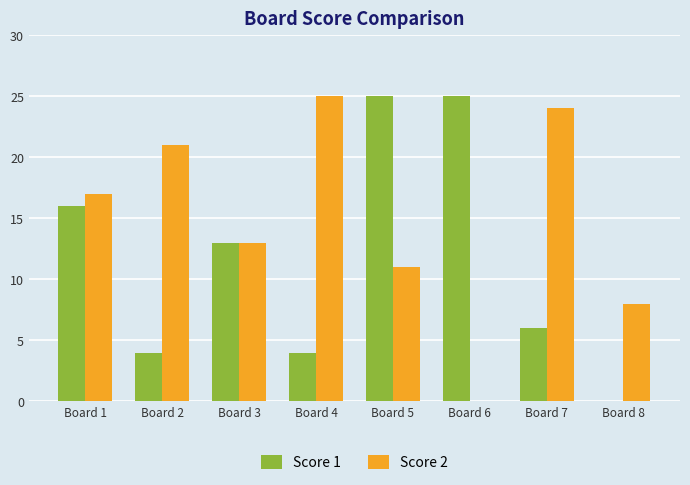

Reading left to right, what are all the values shown in this chart?

Score 1: 16	4	13	4	25	25	6	0
Score 2: 17	21	13	25	11	0	24	8